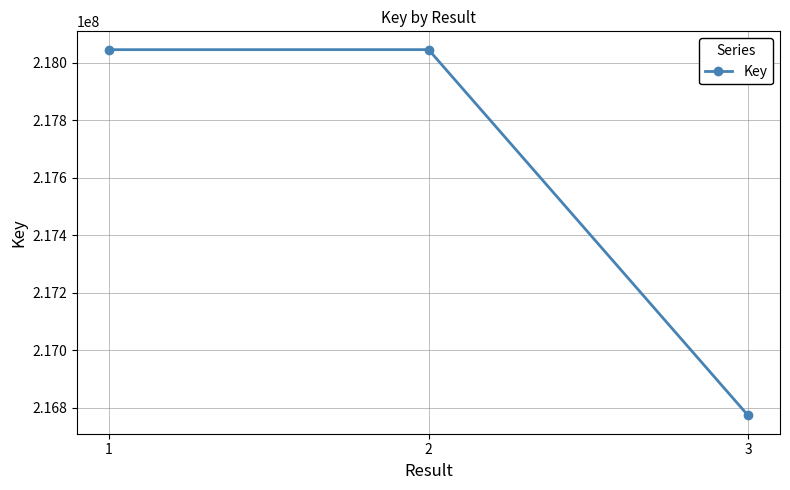

What is the value of the 2nd point from the left?

218046503